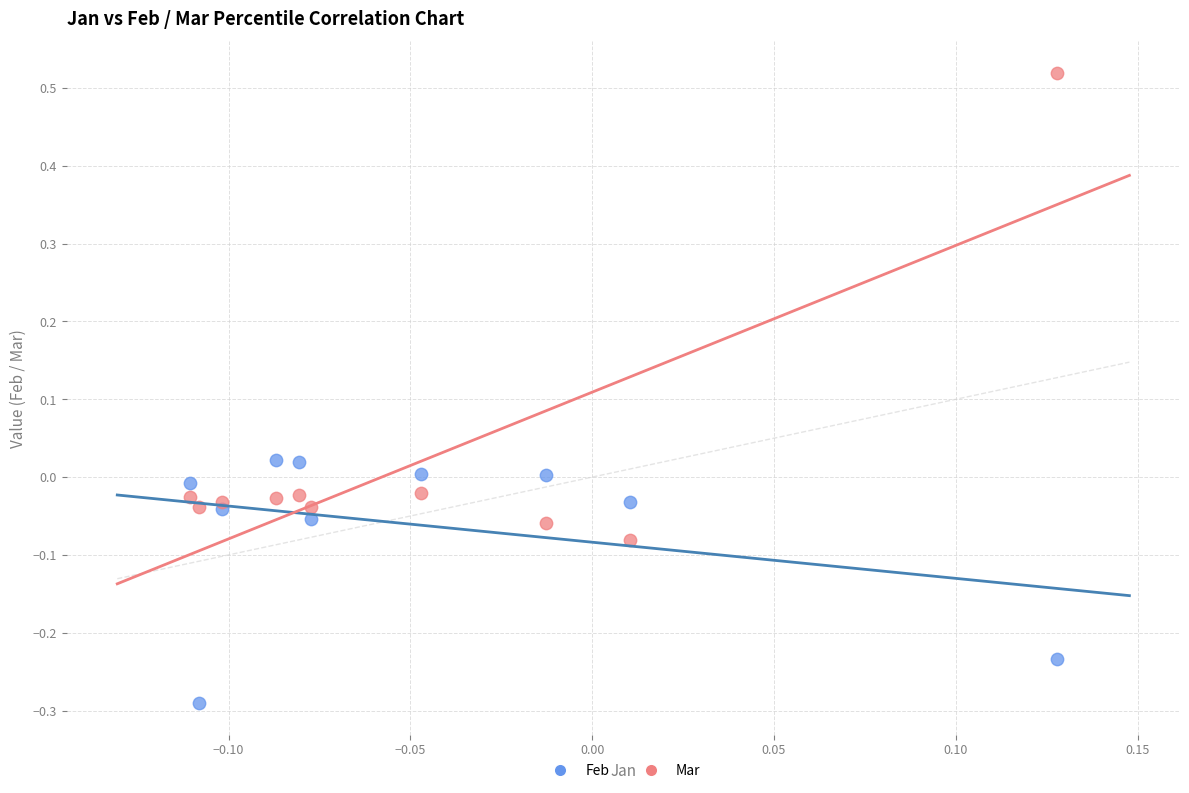

Which series reaches the minimum Y coordinate?

Feb